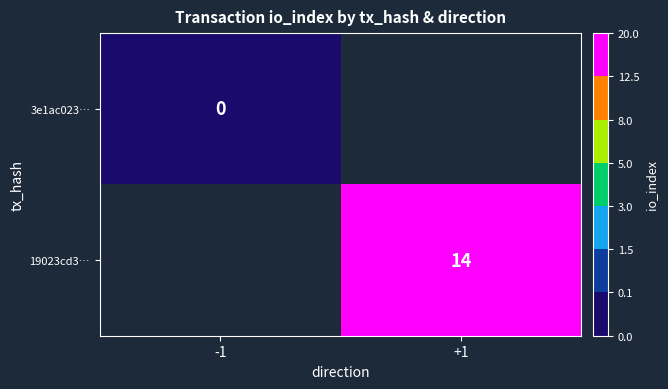

What is the maximum value shown in the chart?

14.0